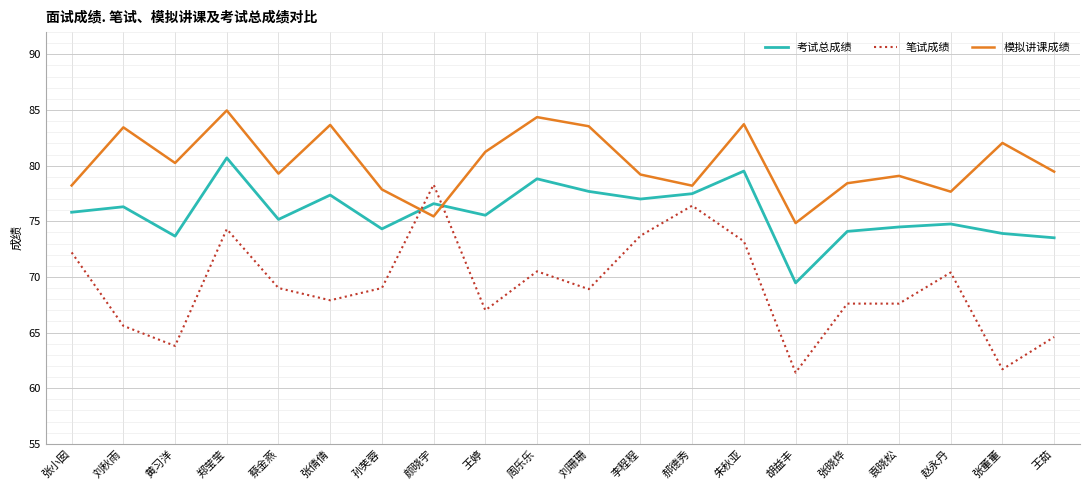

Read the 模拟讲课成绩 value at 李程程.

79.2